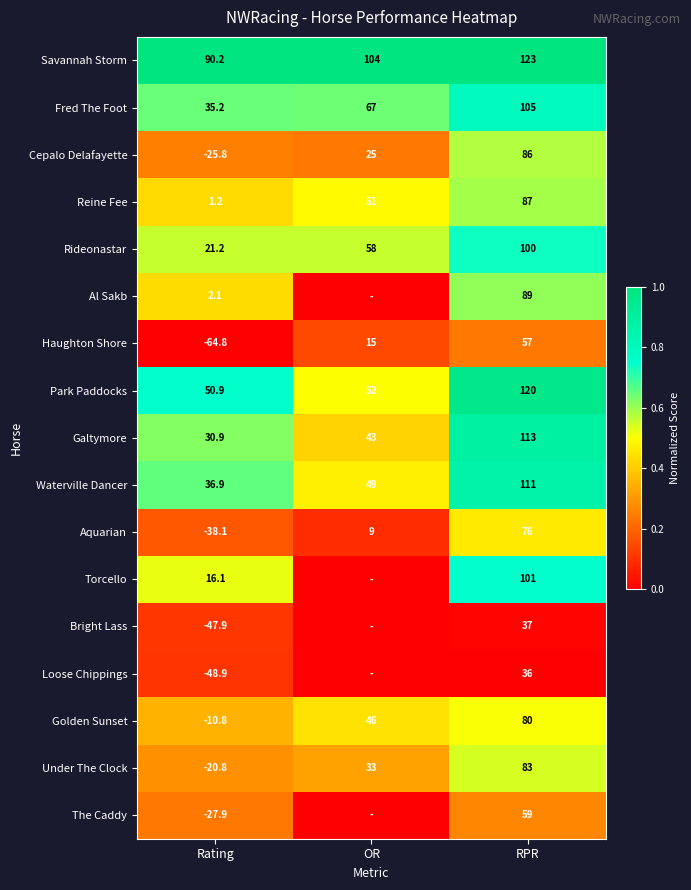

Rank the series at Rating from lowest to highest value.

Haughton Shore, Loose Chippings, Bright Lass, Aquarian, The Caddy, Cepalo Delafayette, Under The Clock, Golden Sunset, Reine Fee, Al Sakb, Torcello, Rideonastar, Galtymore, Fred The Foot, Waterville Dancer, Park Paddocks, Savannah Storm